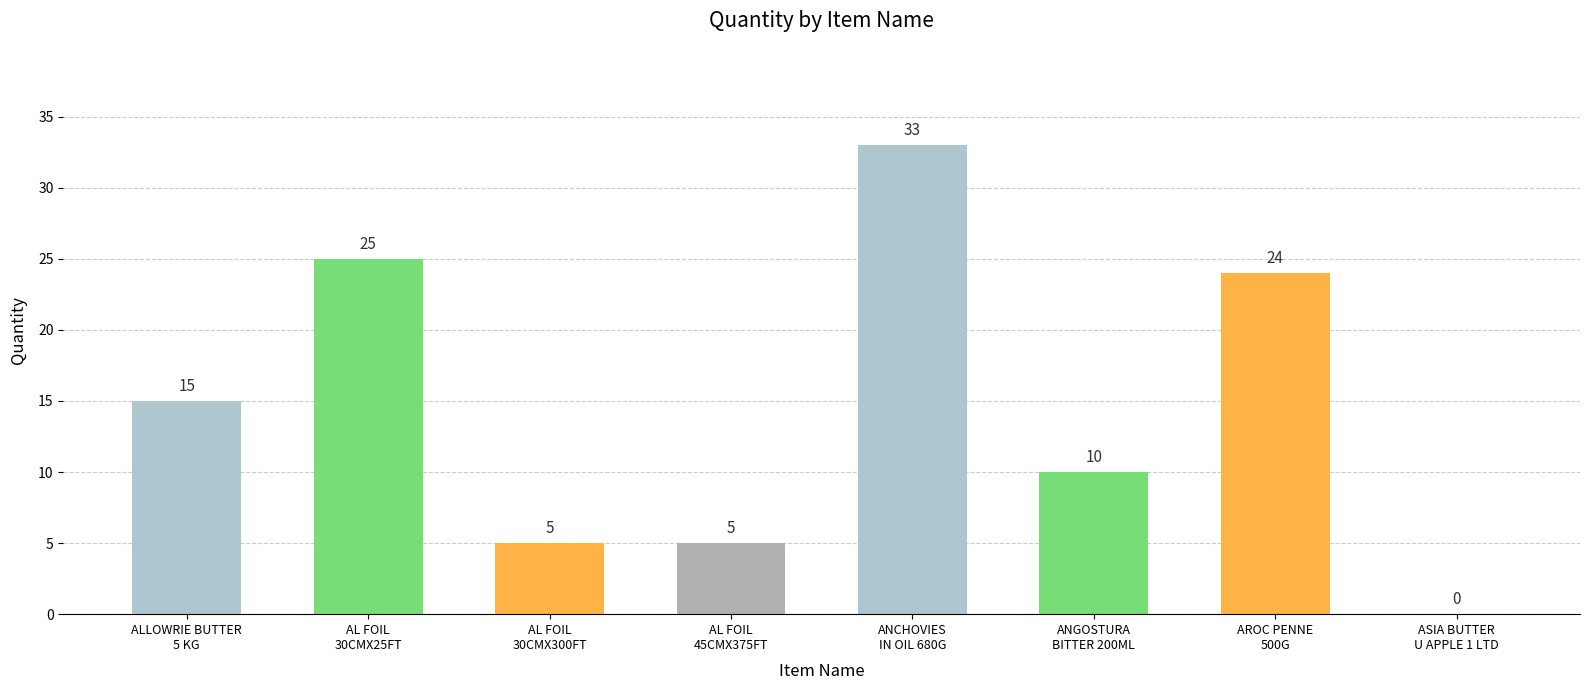

How many series are shown in this chart?

1